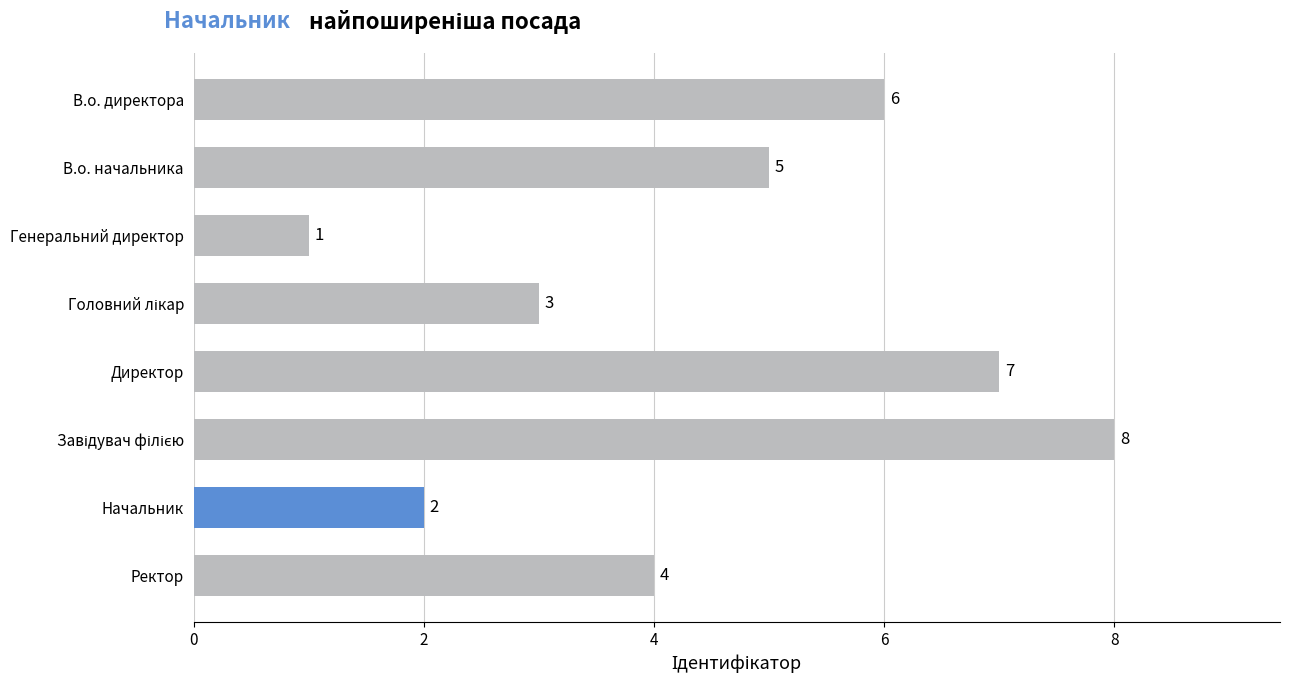

What is the value of the 1st bar from the top?

6